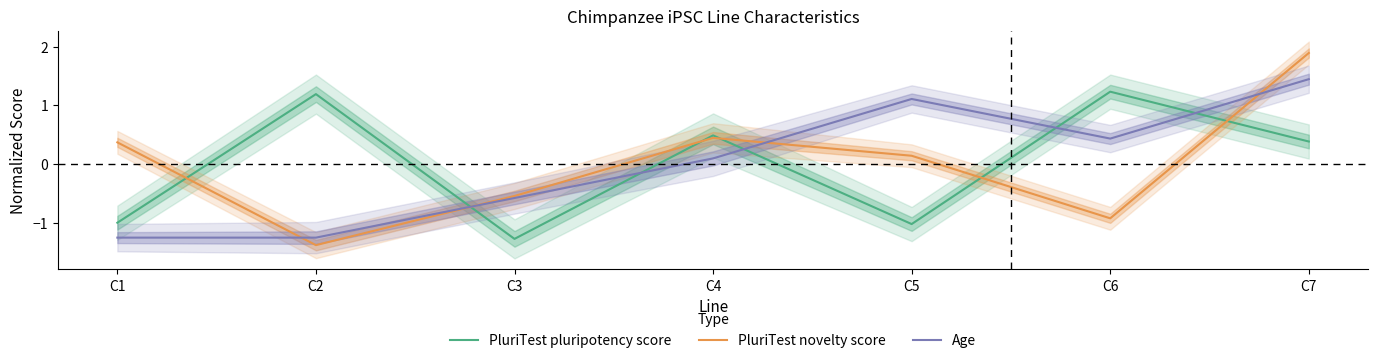

How many data points does each series have?

7